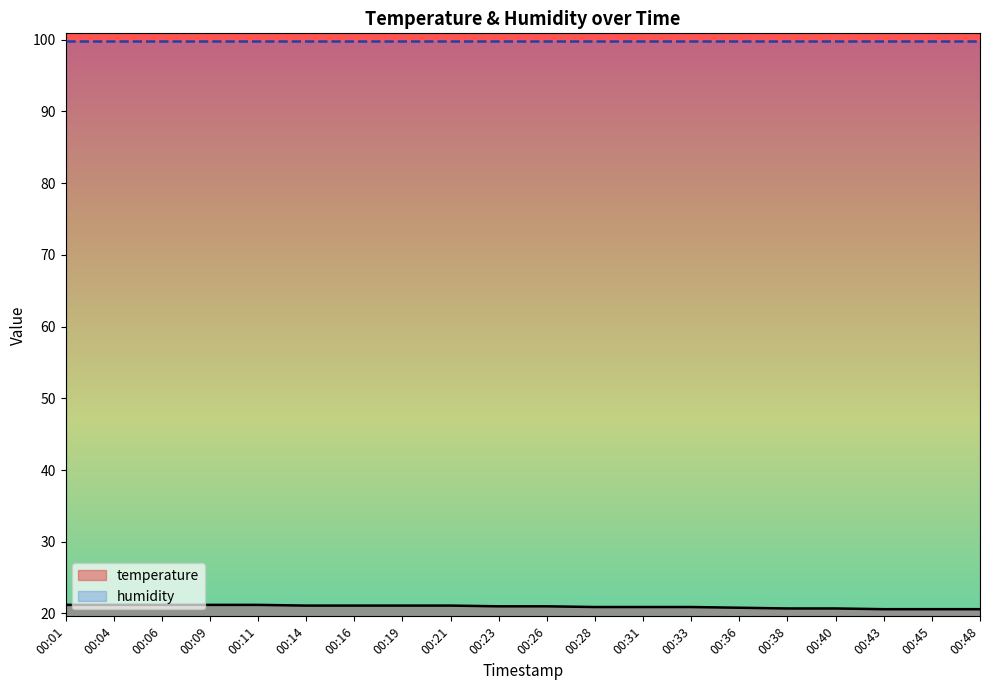

What is the total value across all series at 00:28?

120.8